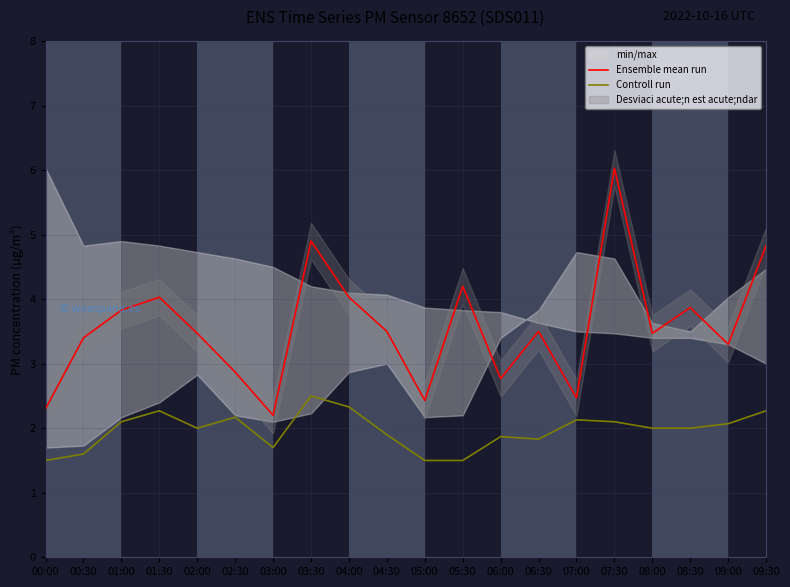

What is the sum of the Controll run values at 00:30 and 07:30?

3.7